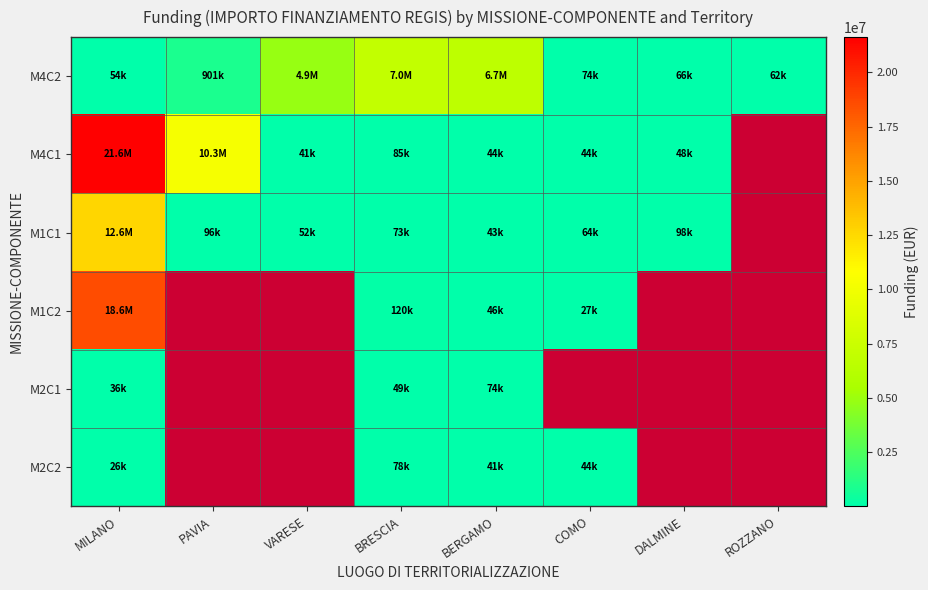

The M1C2 series shows 27342.9 at COMO. True or false?

True